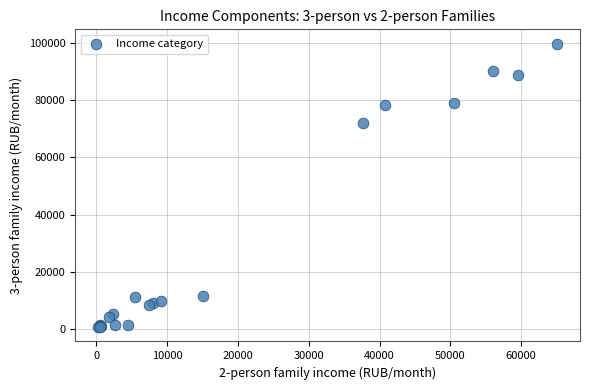

What Y value in the scatter plot is closest to 50218?

72084.8